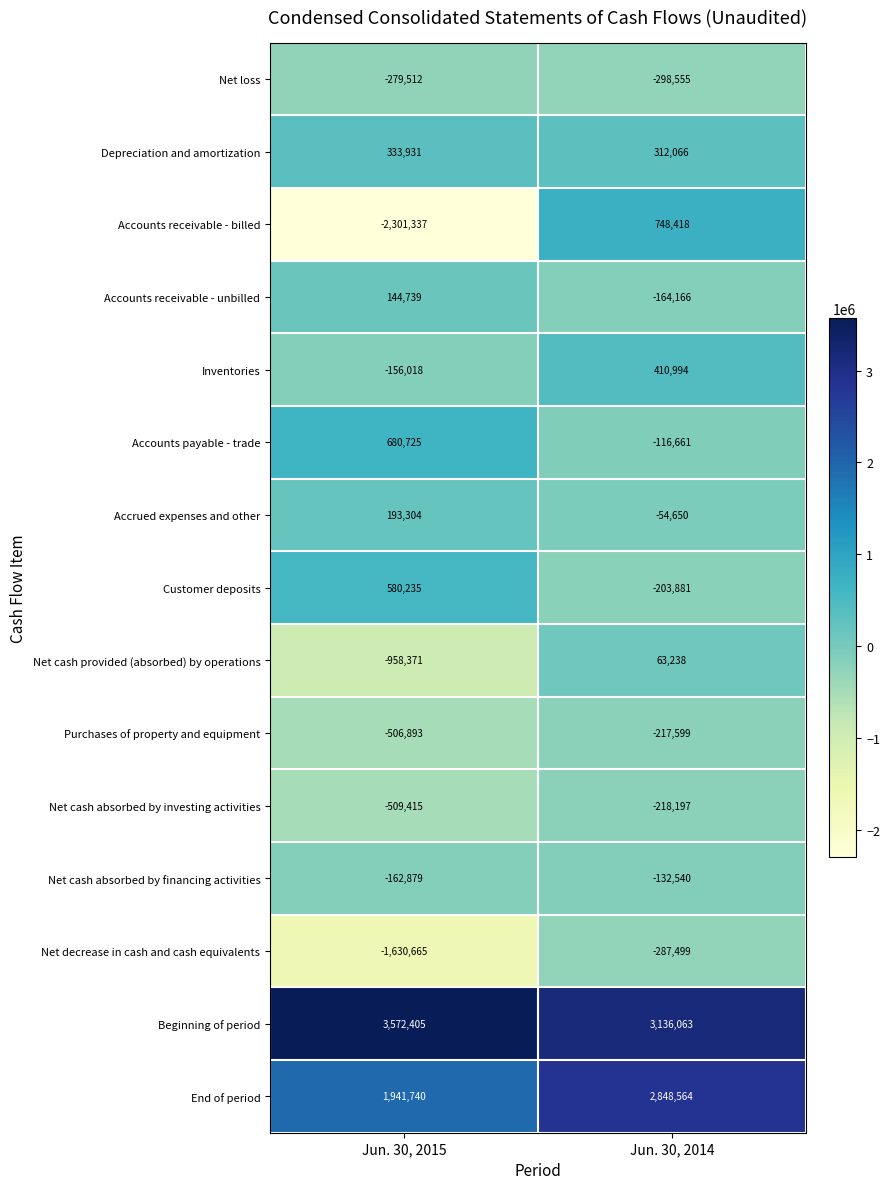

How many values in the Purchases of property and equipment series are below -217599?

1